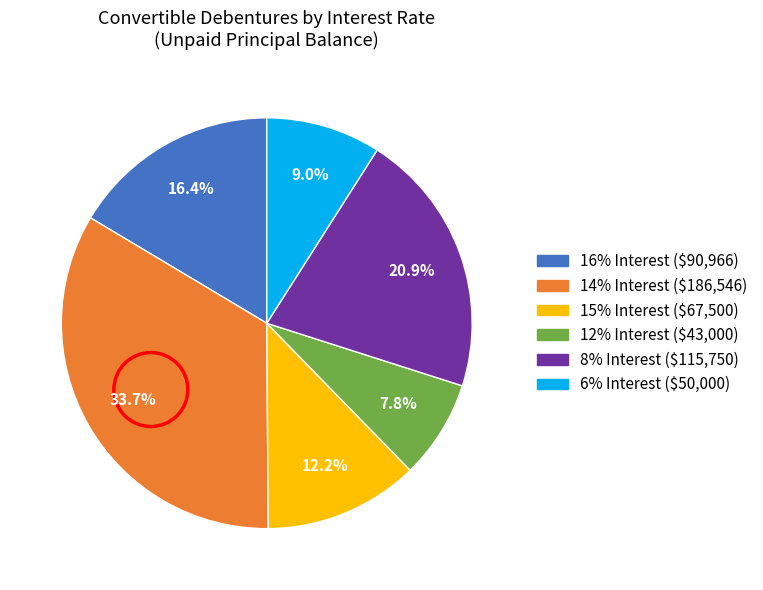

Is there a majority slice in this chart?

No